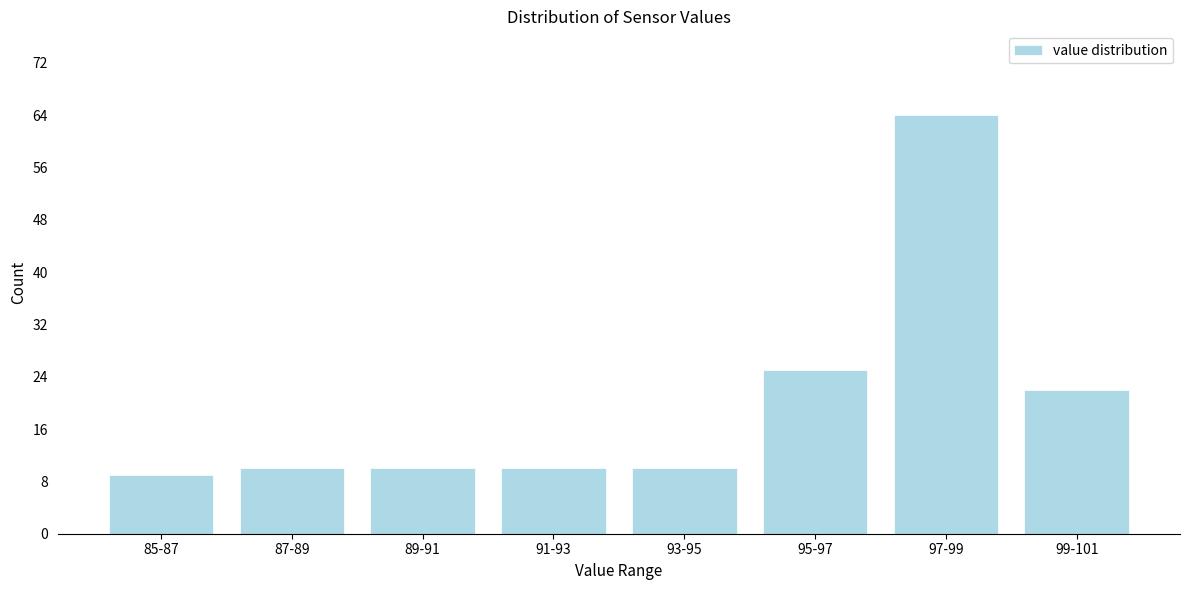

Reading left to right, what are all the values shown in this chart?

85-87=9	87-89=10	89-91=10	91-93=10	93-95=10	95-97=25	97-99=64	99-101=22